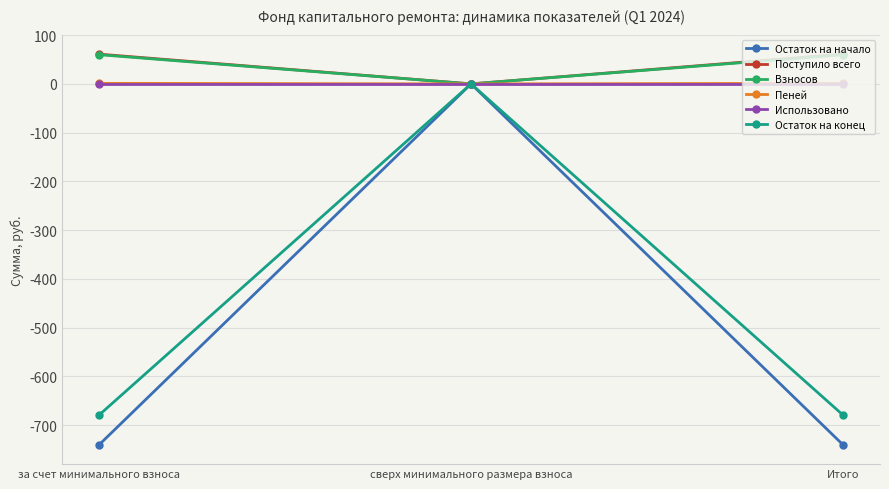

What is the smallest value displayed?

-739.8